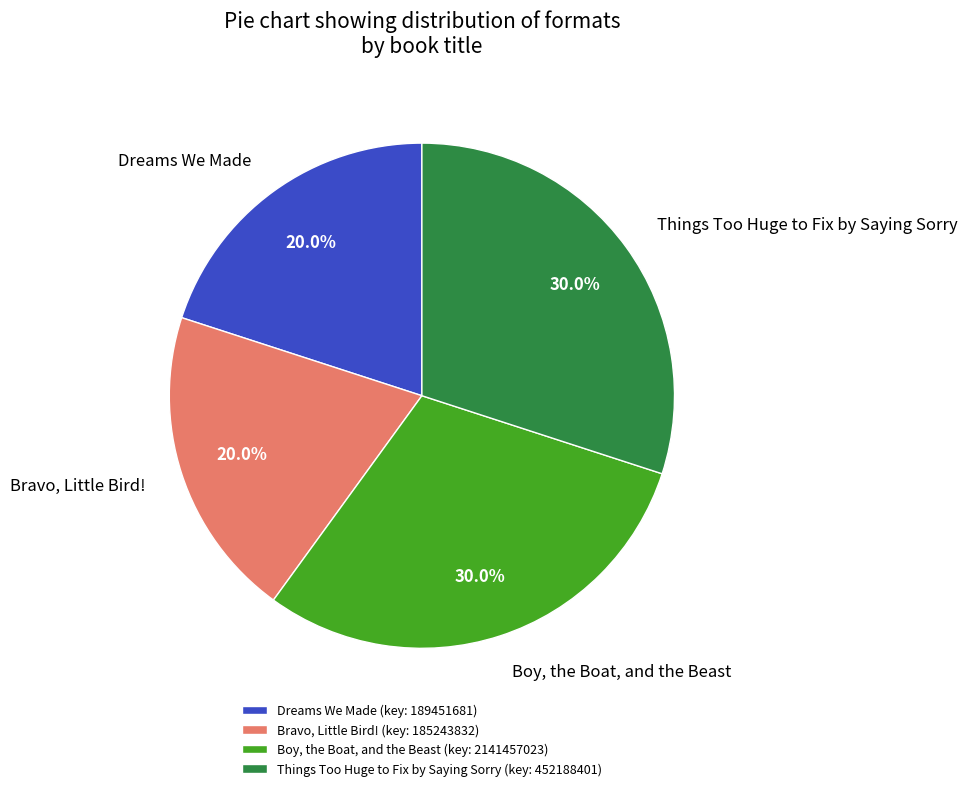

How many slices are in this pie chart?

4